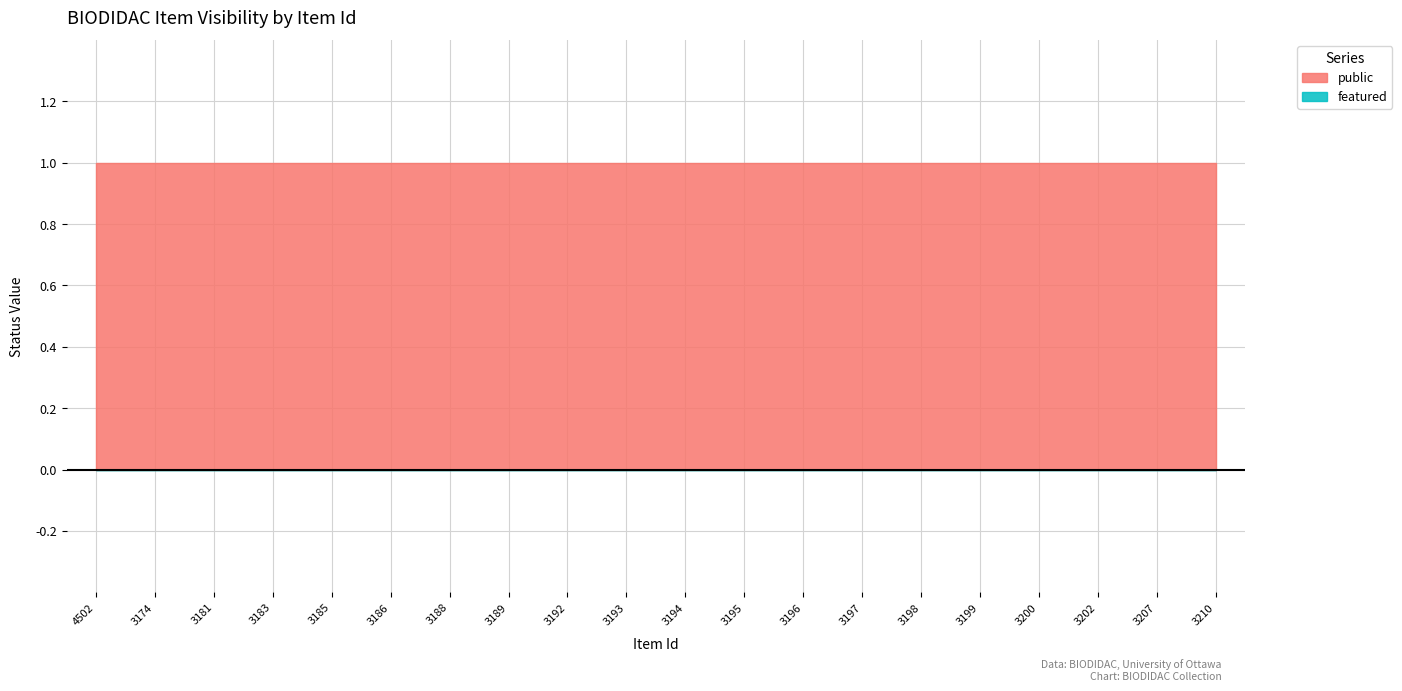

Which has a higher value, 3197 or 3202?

3197